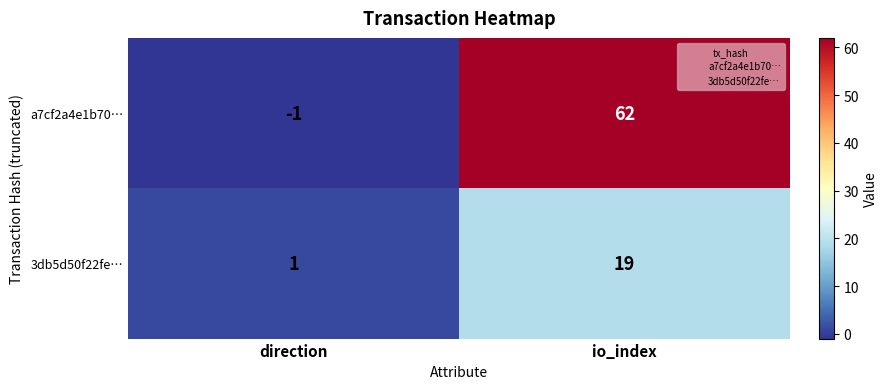

Which series has the largest range (max minus min)?

a7cf2a4e1b70…